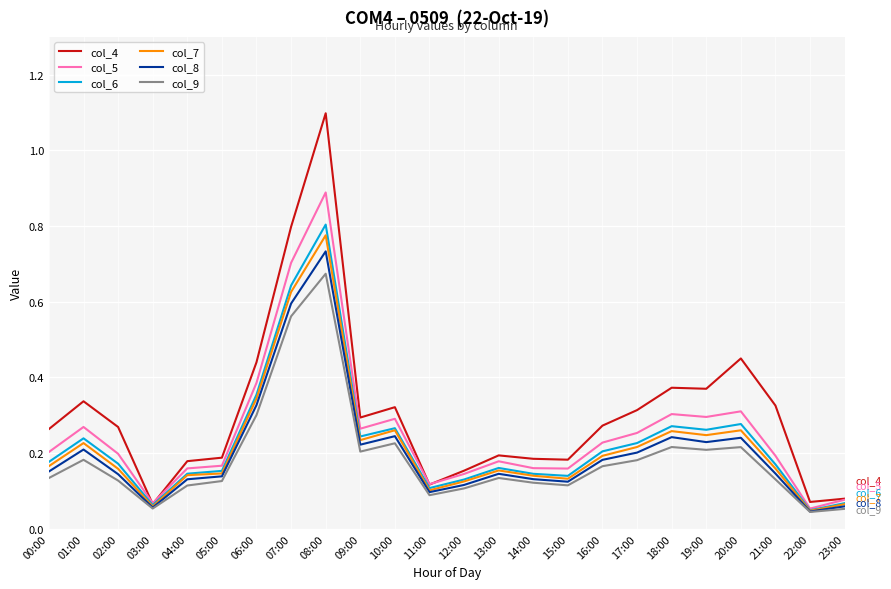

The value of col_9 at 12:00 is 0.1. True or false?

True